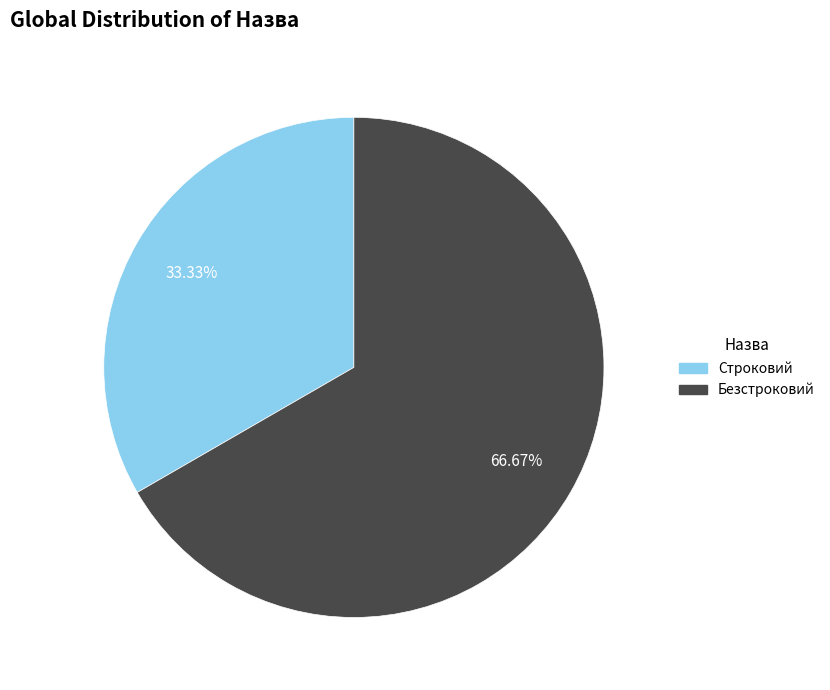

Which has a higher value, Строковий or Безстроковий?

Безстроковий